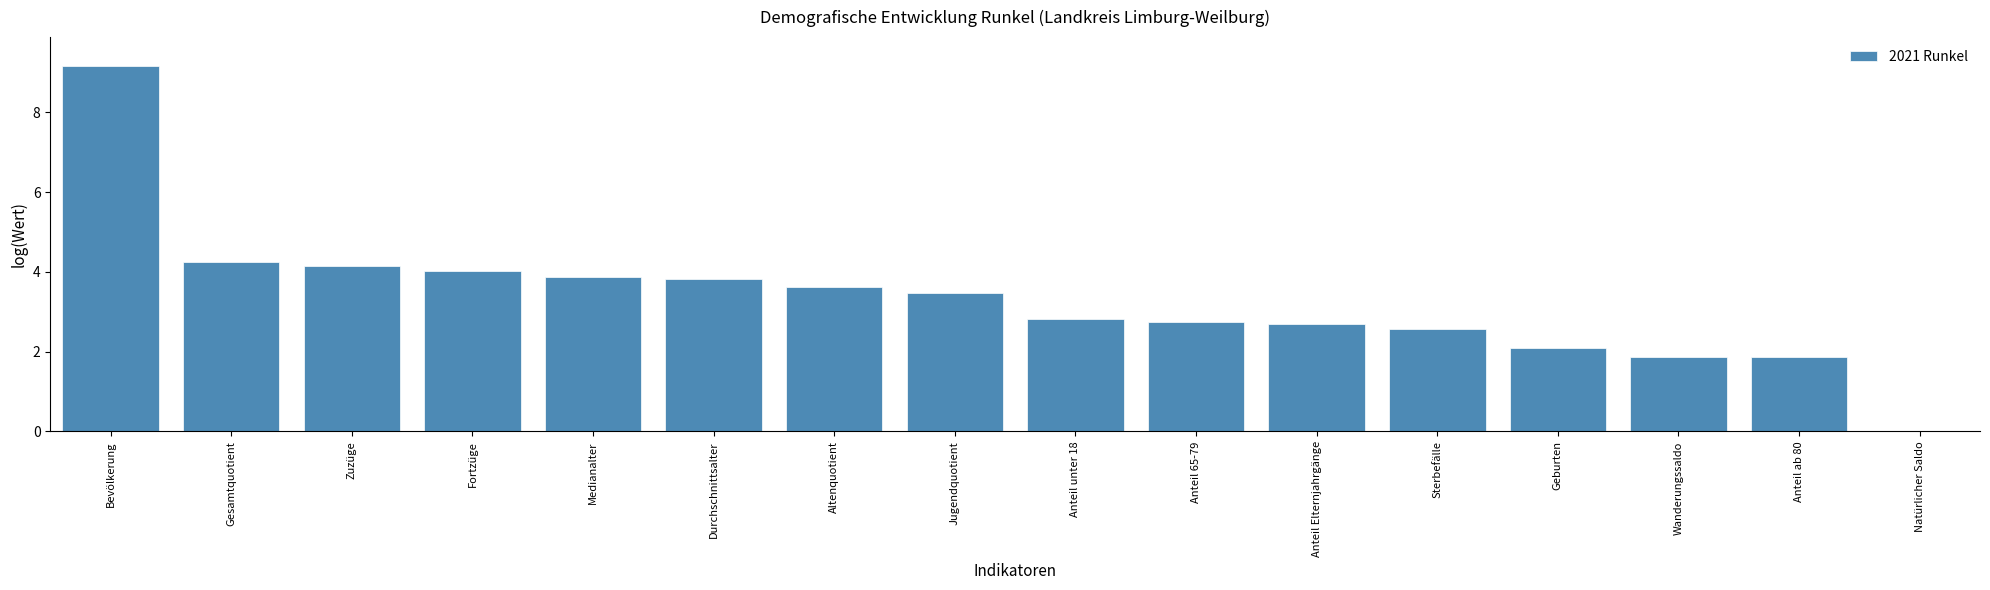

What is the greatest value displayed?

9.2